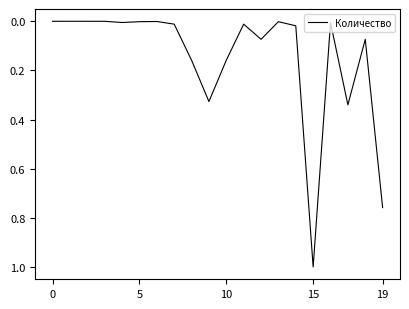

How many lines are shown in the chart?

1